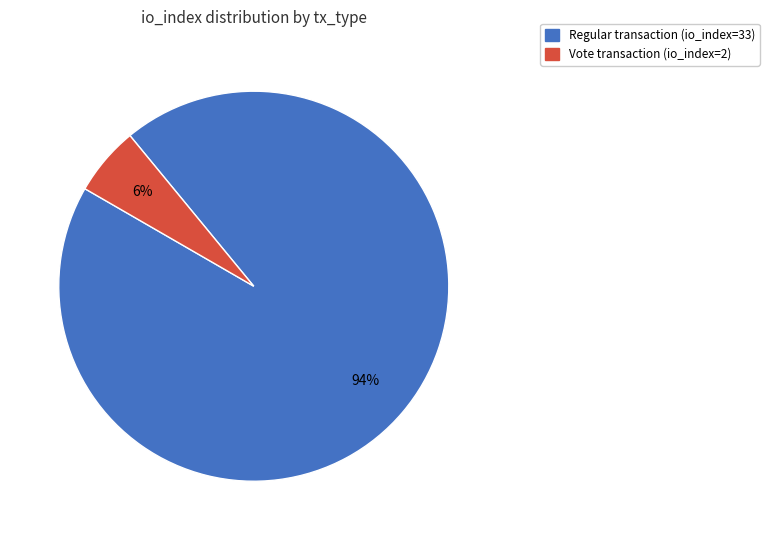

To the nearest percent, what is the average slice percentage?

50%